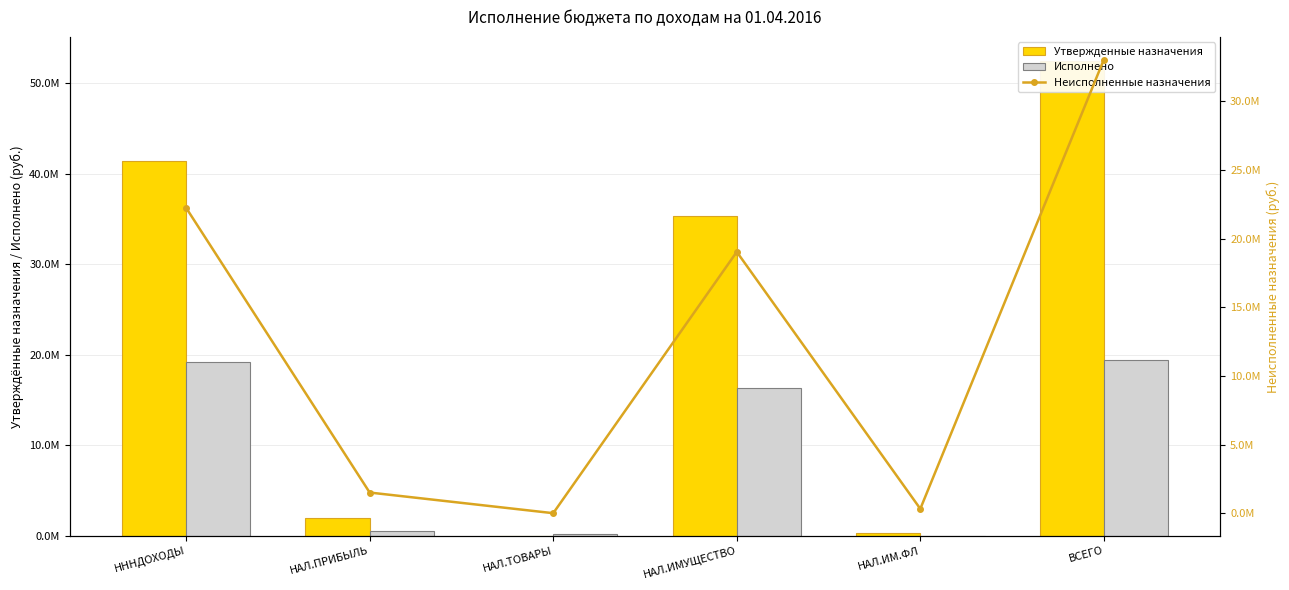

Is it true that Неисполненные назначения equals 518061.2 at НАЛ.ИМ.ФЛ?

False